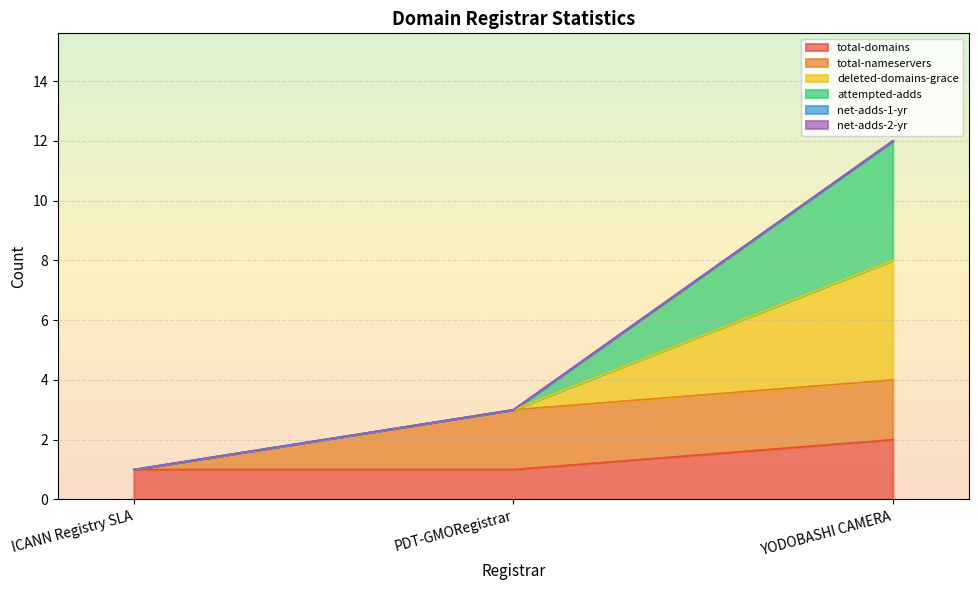

Where does the deleted-domains-grace series first go above 3?

YODOBASHI CAMERA